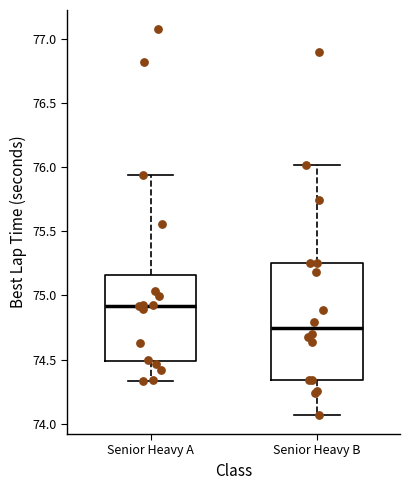

Reading left to right, transcribe this box plot: for each box, give where its median line is, the range the box spans, and where its two whiskers end, as read against the y-axis. The values are not printed on the chart, so give them approximately, as read against the axis.

Senior Heavy A: median 74.90, box 74.50 to 75.15, whiskers 74.35 to 75.95
Senior Heavy B: median 74.75, box 74.35 to 75.25, whiskers 74.05 to 76.00